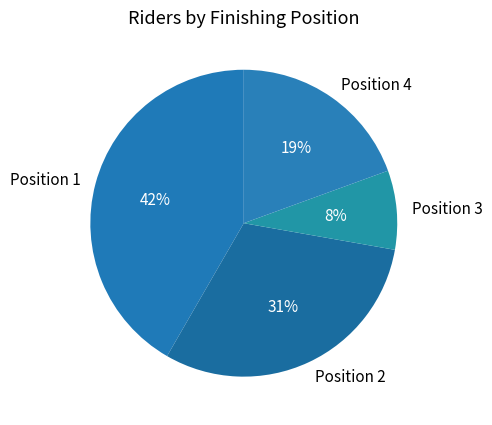

To the nearest percent, what percentage of the pie is Position 3?

8%